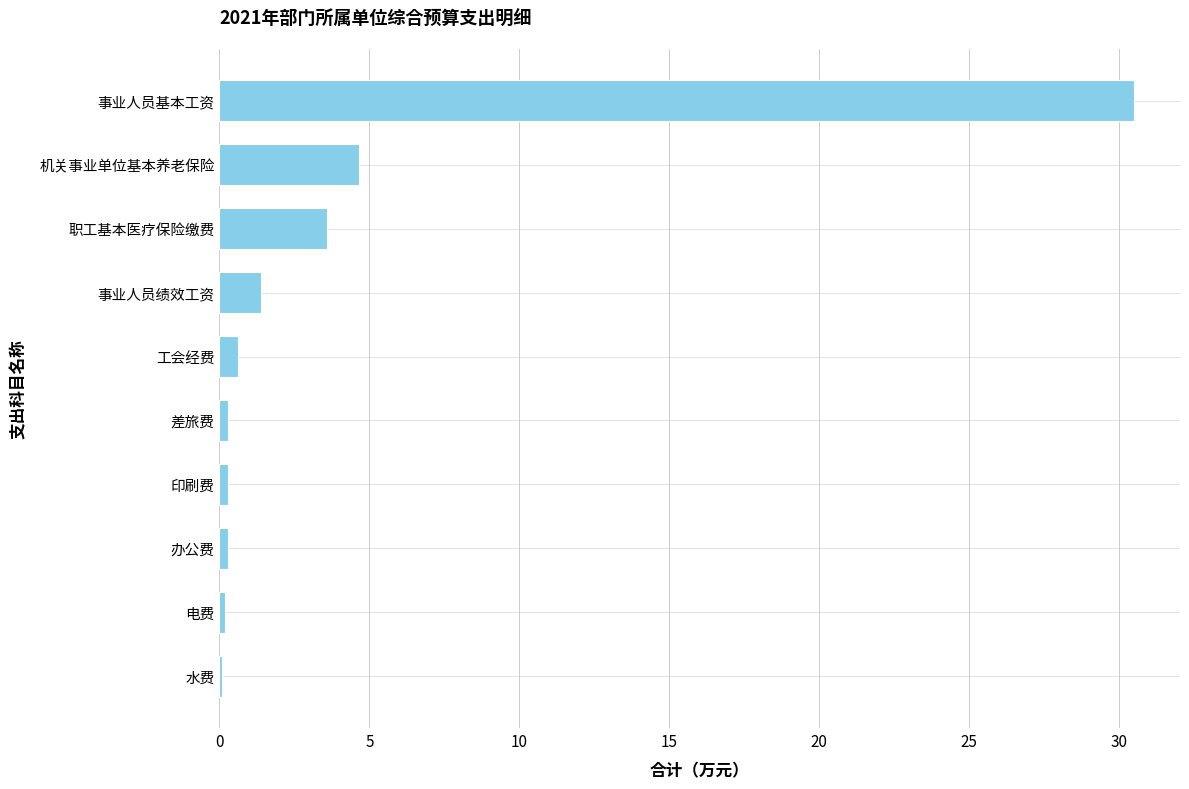

Which has a higher value, 事业人员基本工资 or 职工基本医疗保险缴费?

事业人员基本工资